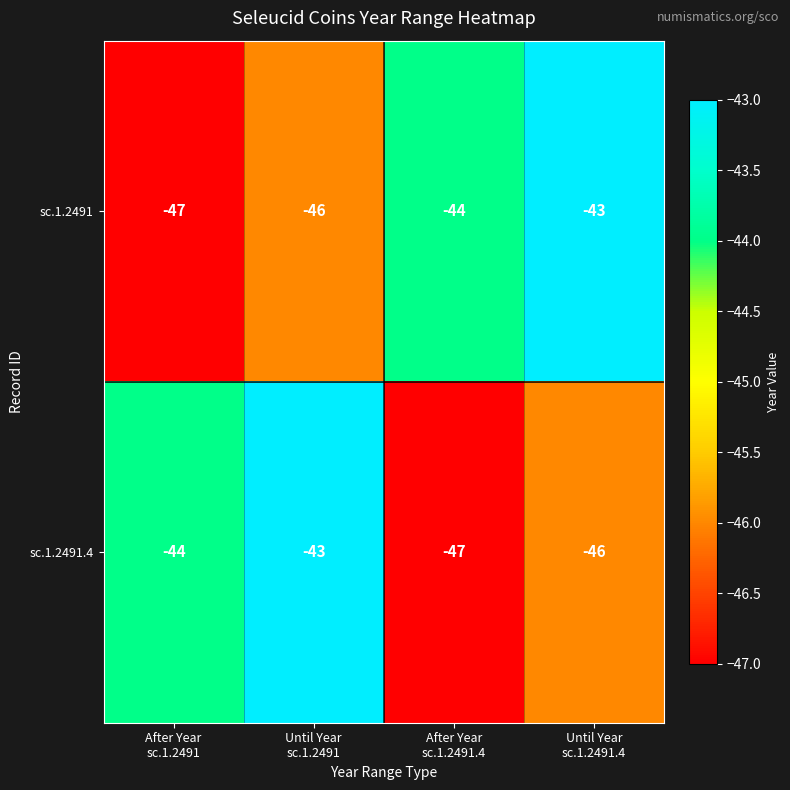

Count the sc.1.2491.4 values in the range -46 to -43.

3